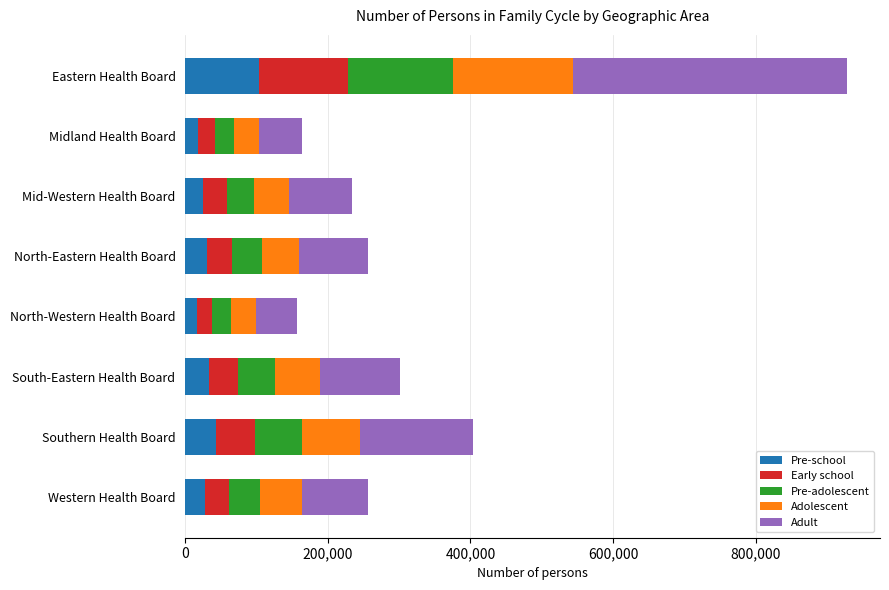

What is the total value across all series at Southern Health Board?

403697